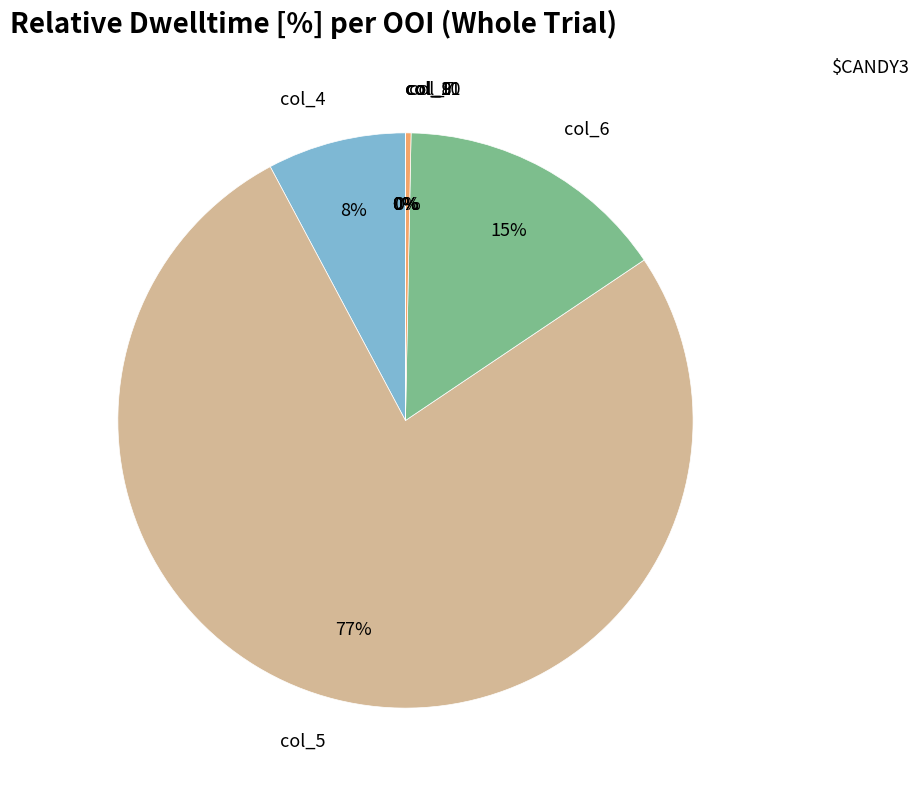

What is the largest slice in the pie chart?

col_5